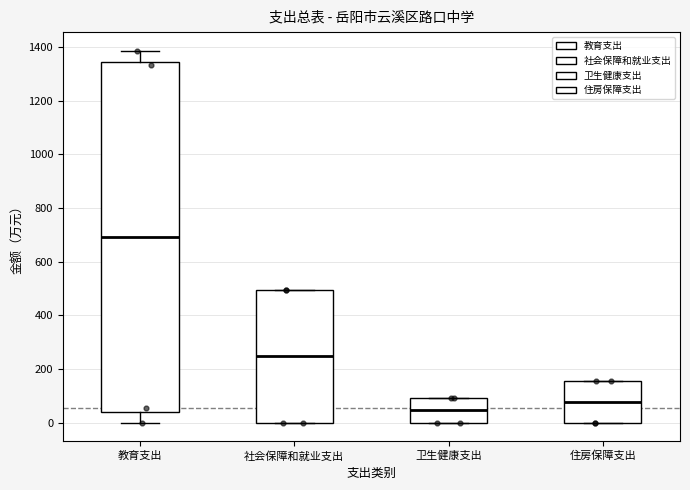

Reading left to right, transcribe this box plot: for each box, give where its median line is, the range the box spans, and where its two whiskers end, as read against the y-axis. The values are not printed on the chart, so give them approximately, as read against the axis.

教育支出: median 700, box 40 to 1340, whiskers 0 to 1380
社会保障和就业支出: median 240, box 0 to 500, whiskers 0 to 500
卫生健康支出: median 40, box 0 to 100, whiskers 0 to 100
住房保障支出: median 80, box 0 to 160, whiskers 0 to 160